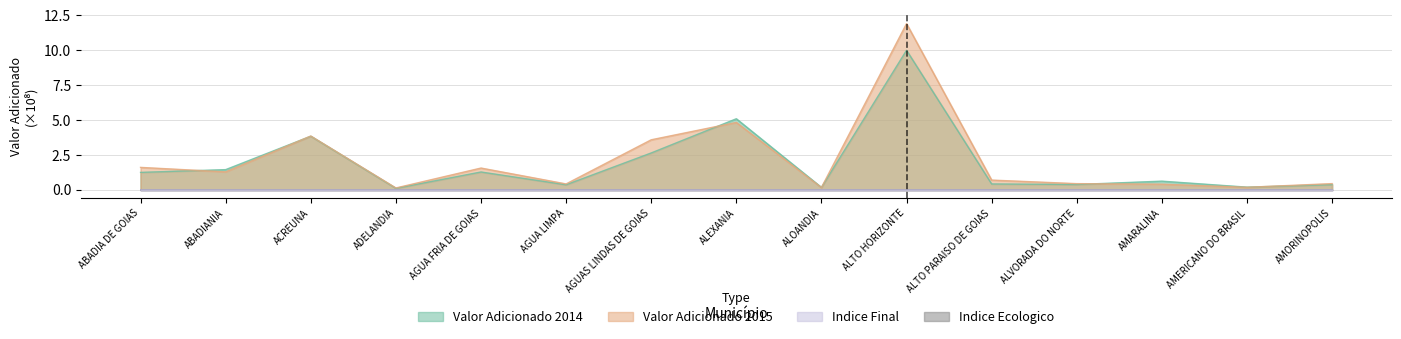

What is the spread (max minus min) of values at ALVORADA DO NORTE?

0.4